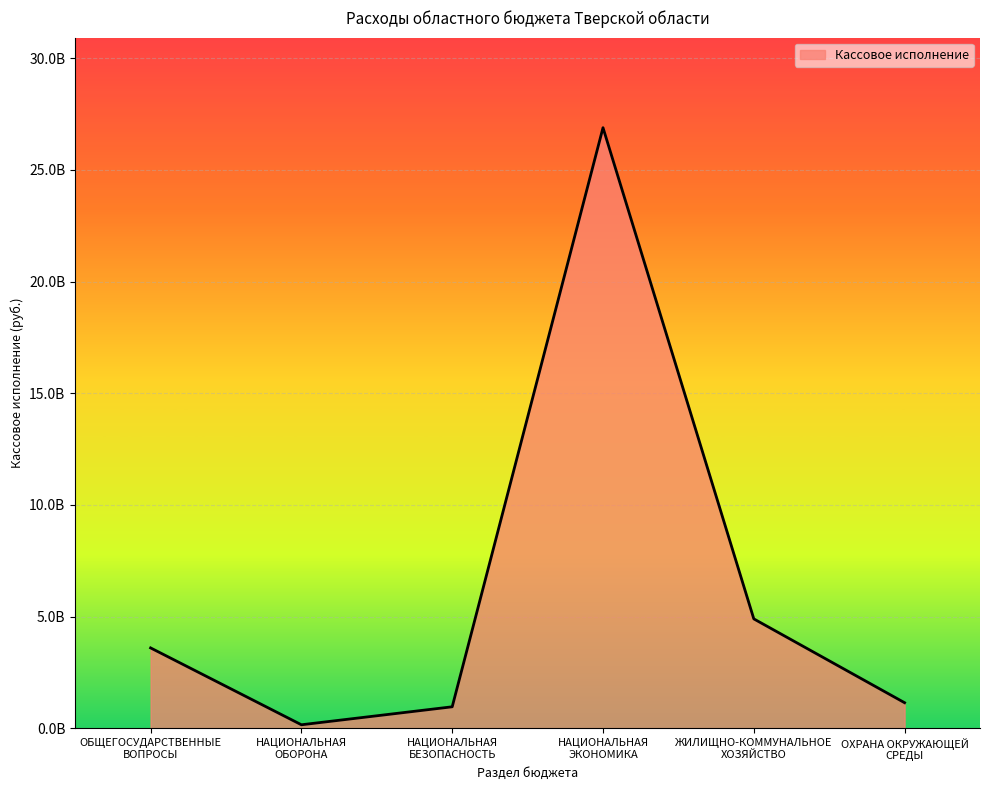

Does the chart have visible grid lines?

Yes